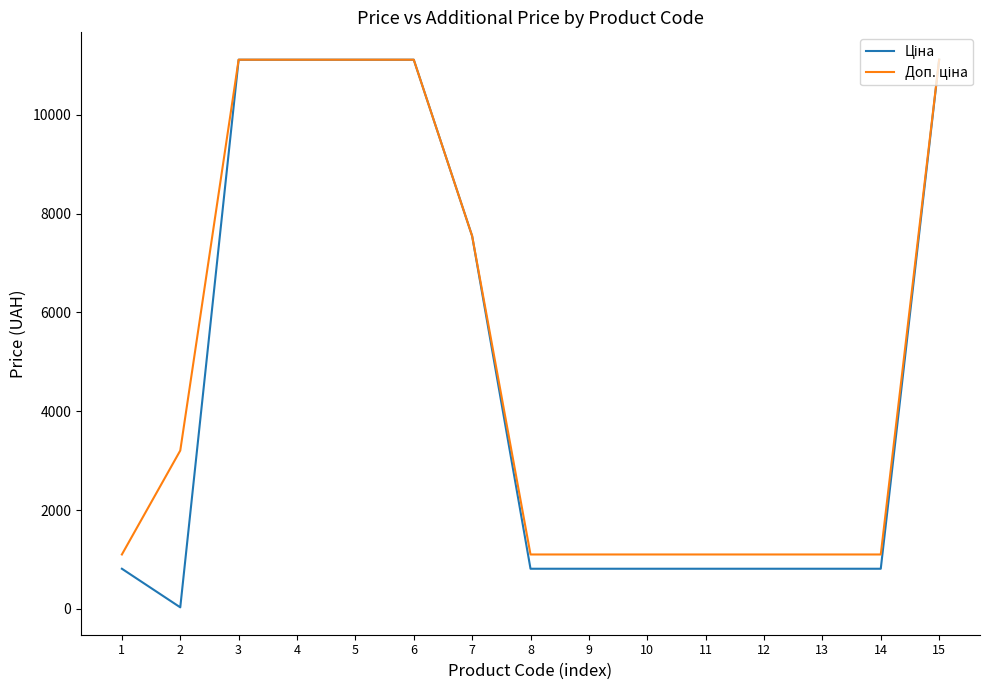

What is the maximum value shown in the chart?

11113.6